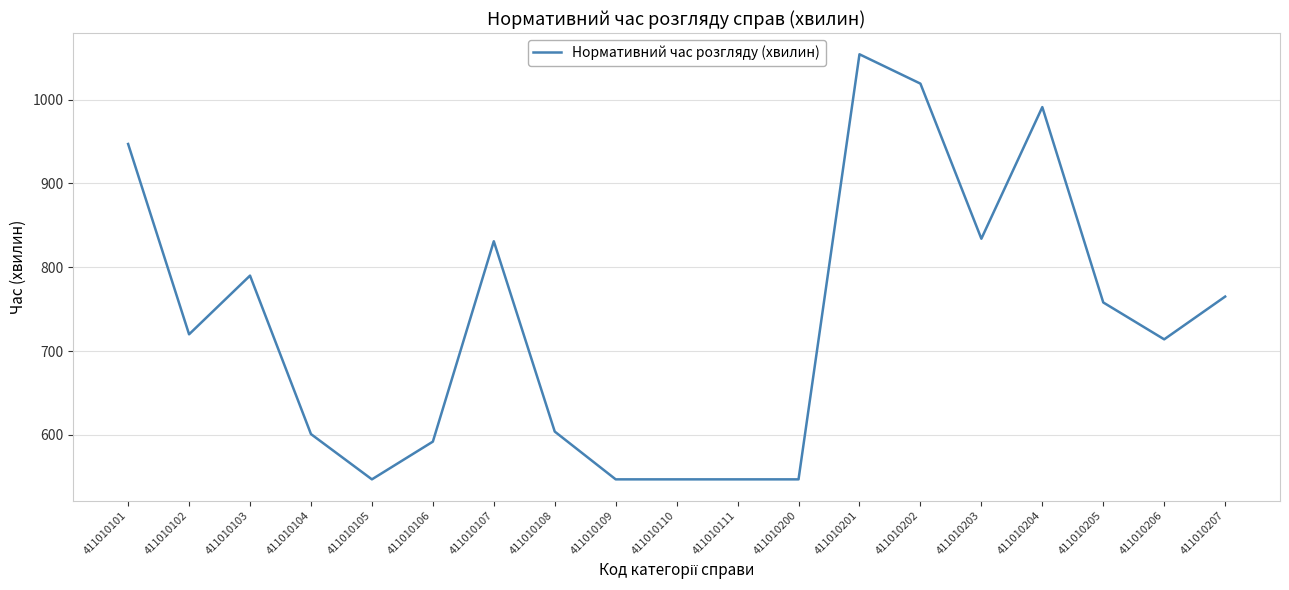

True or false: there are more than 0 points higher than both neighbors.

True